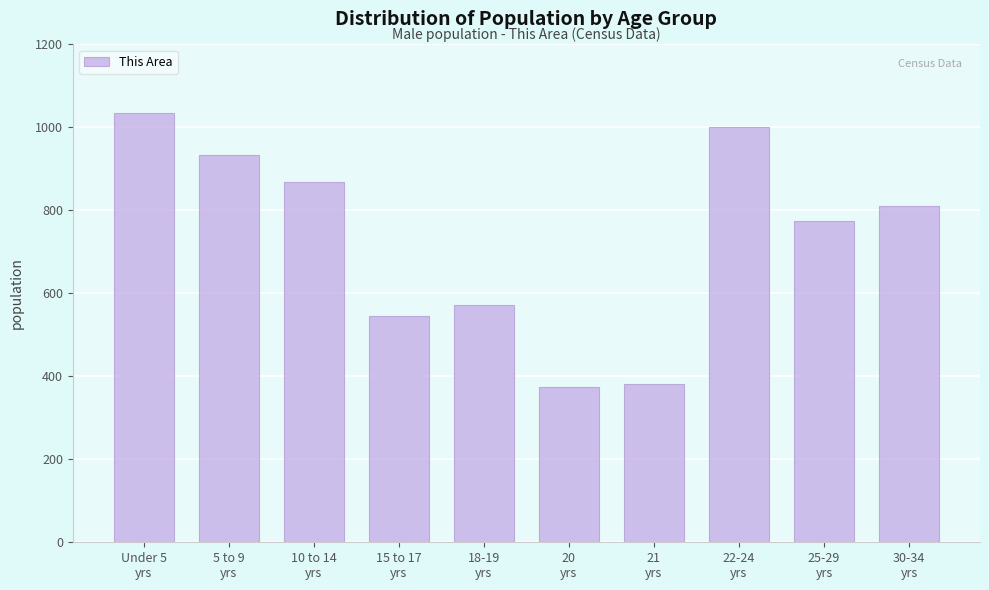

Reading right to left, transcribe all the data shown in this chart.

811	774	1001	382	375	572	545	868	933	1035